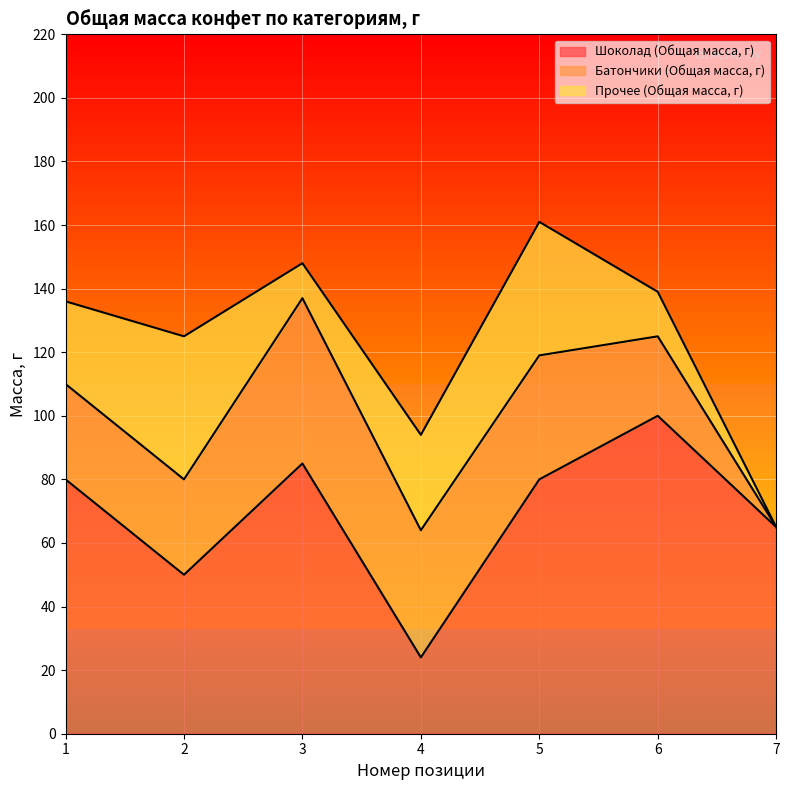

At how many categories does at least one series exceed 58?

5